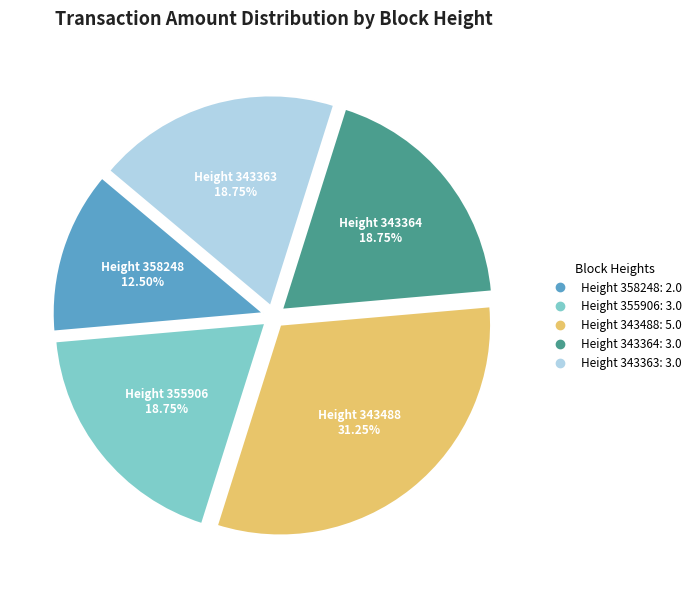

Is there any slice that represents more than half of the pie?

No